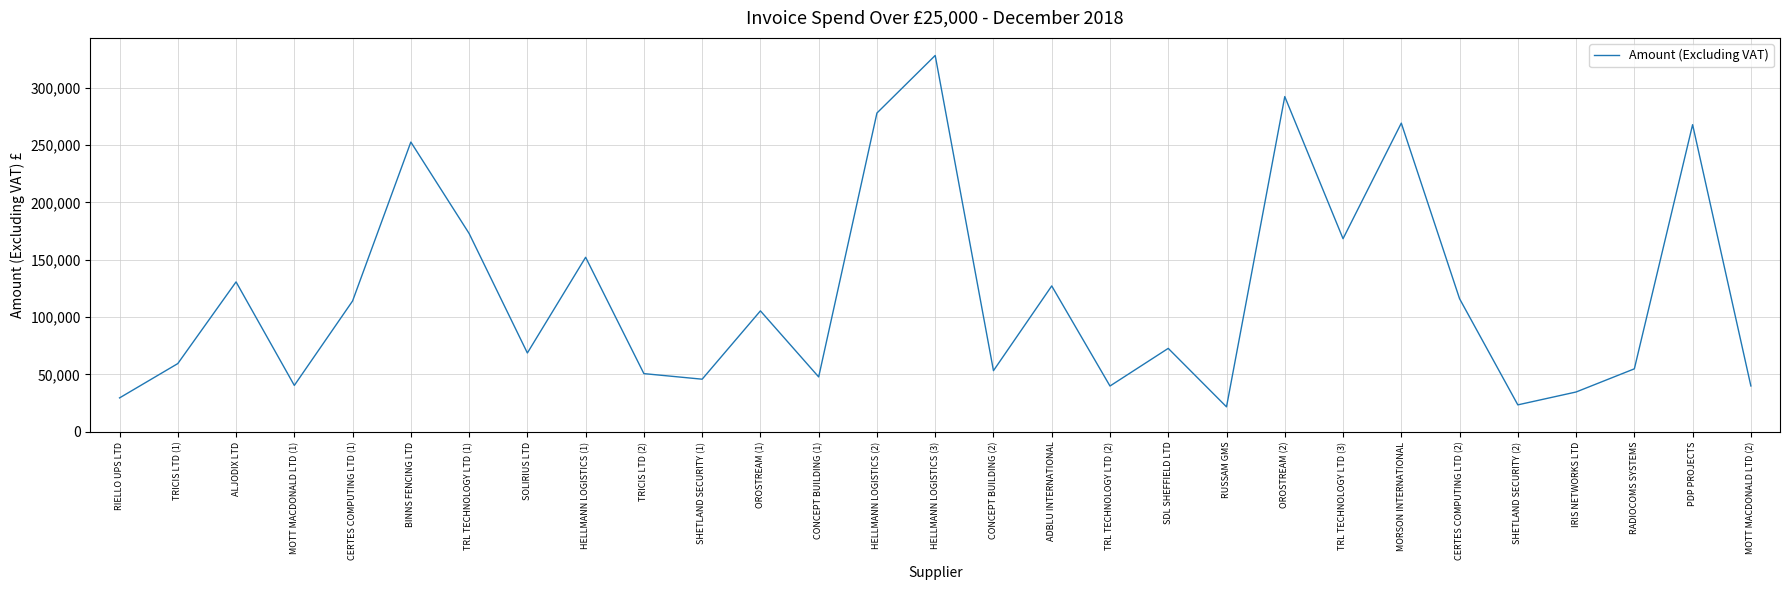

What is the difference between the values at OROSTREAM (2) and RIELLO UPS LTD?

262630.3